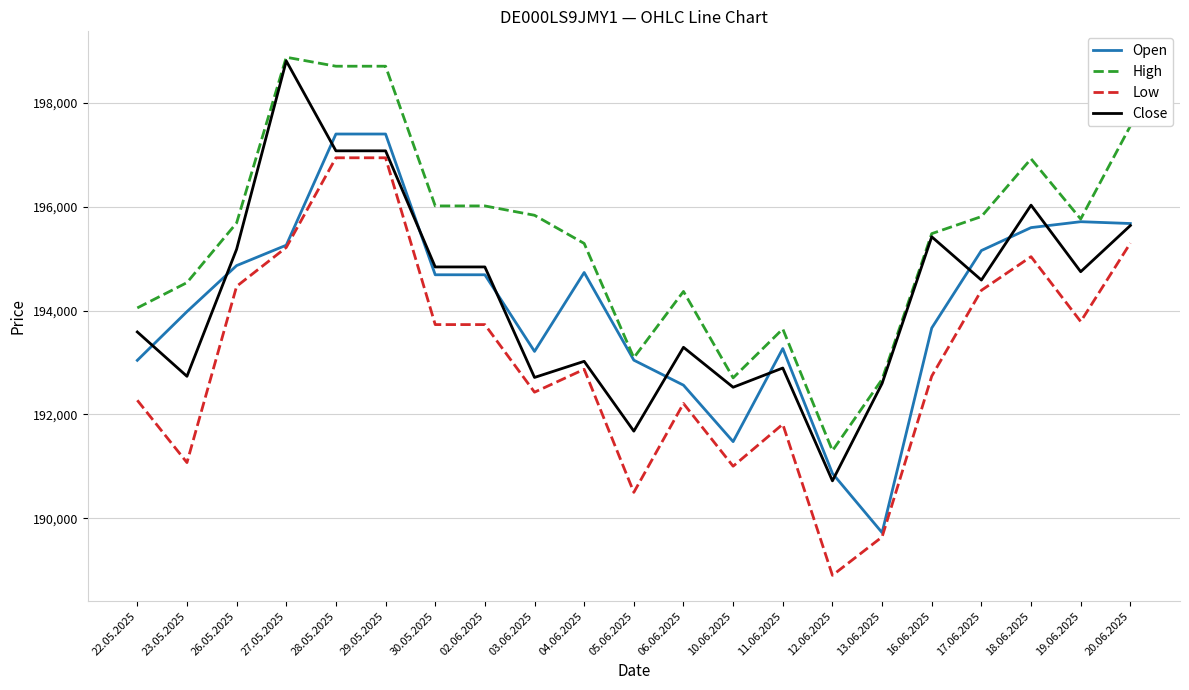

What is the highest value of the Low series?

196946